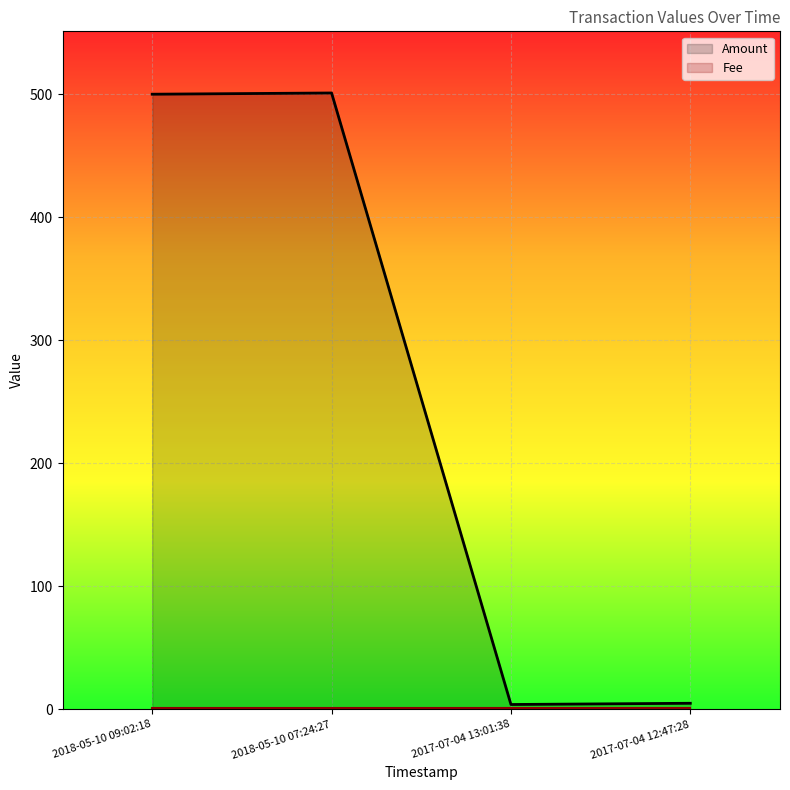

Rank the categories by value from highest to lowest.

2018-05-10 07:24:27, 2018-05-10 09:02:18, 2017-07-04 12:47:28, 2017-07-04 13:01:38